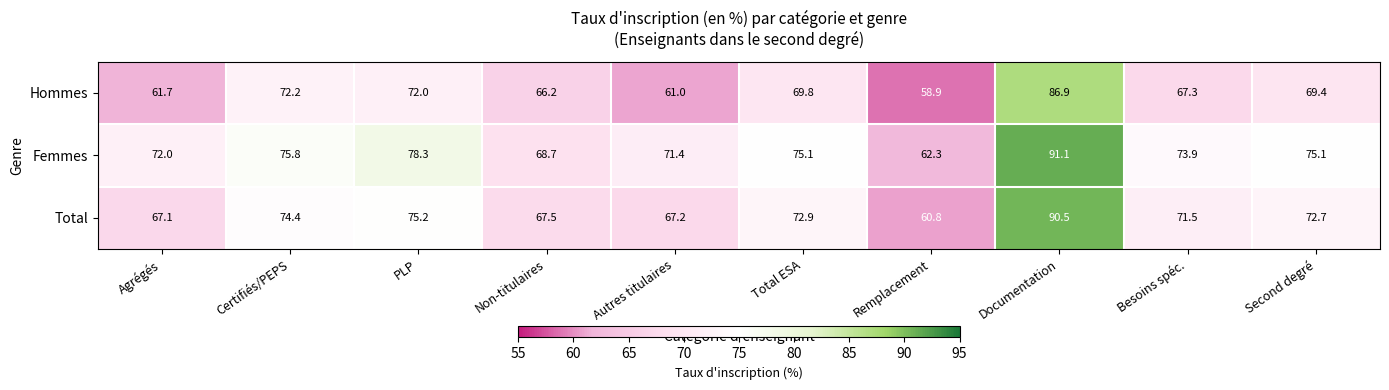

The value of Total at PLP is 75.2. True or false?

True